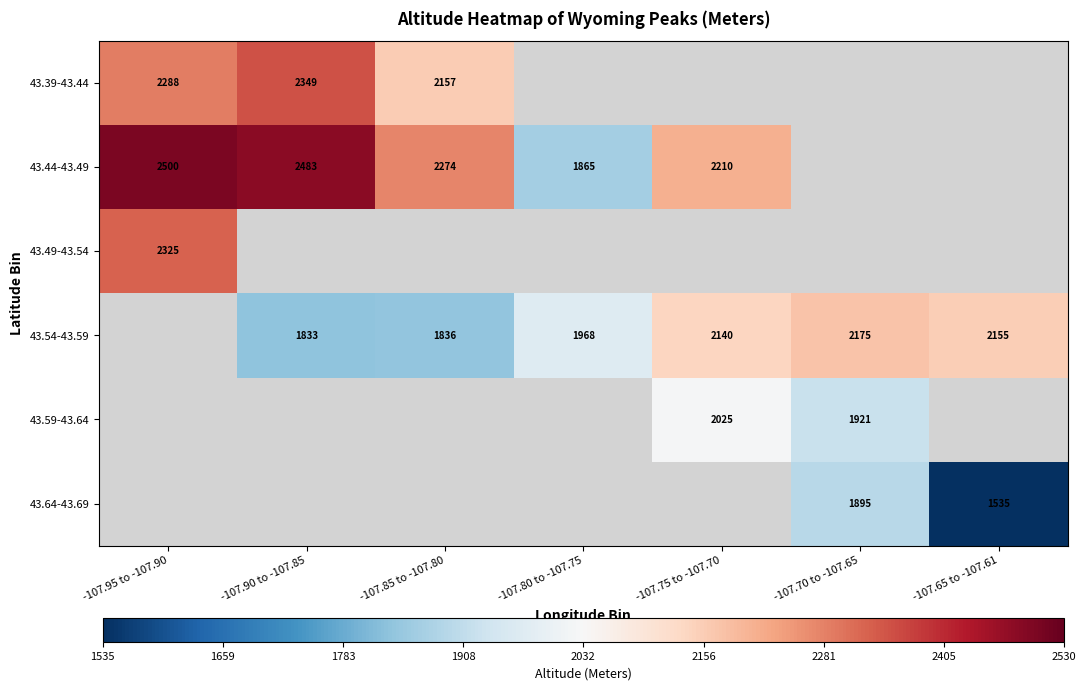

What is the spread (max minus min) of values at -107.85 to -107.80?

438.0